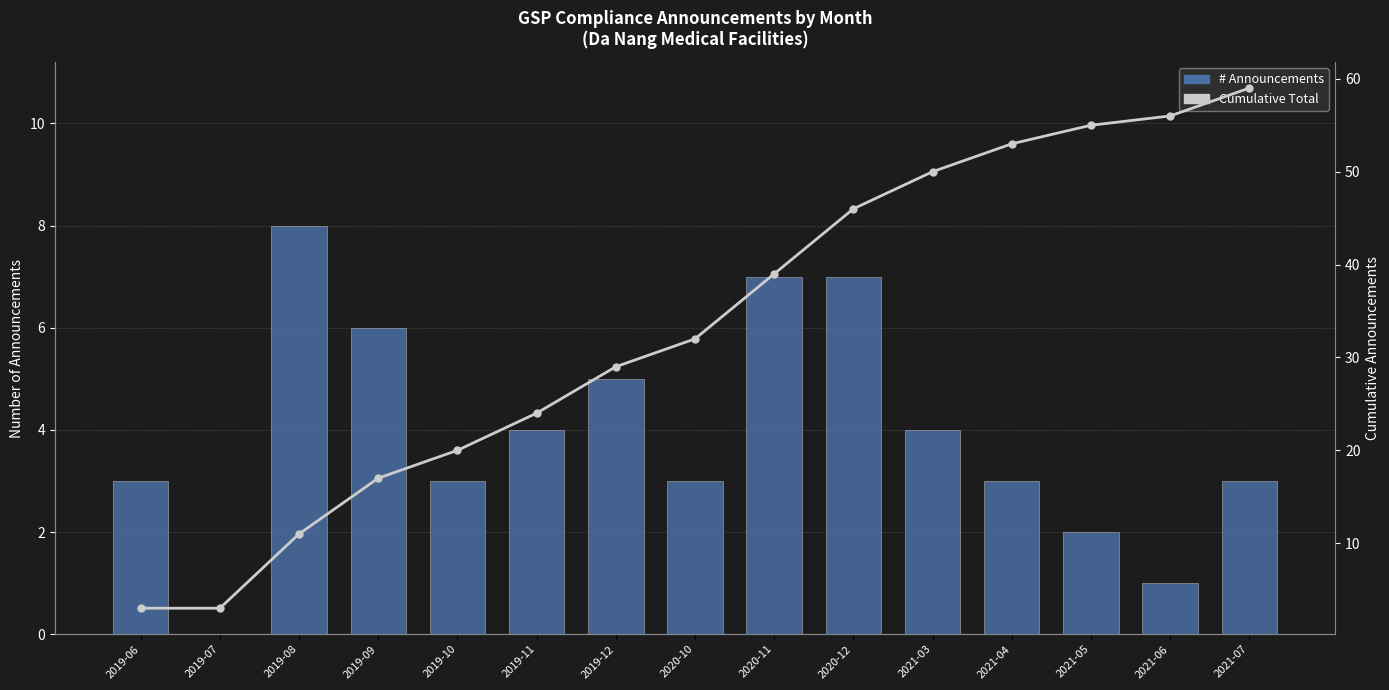

At which label does # Announcements first exceed 3?

2019-08